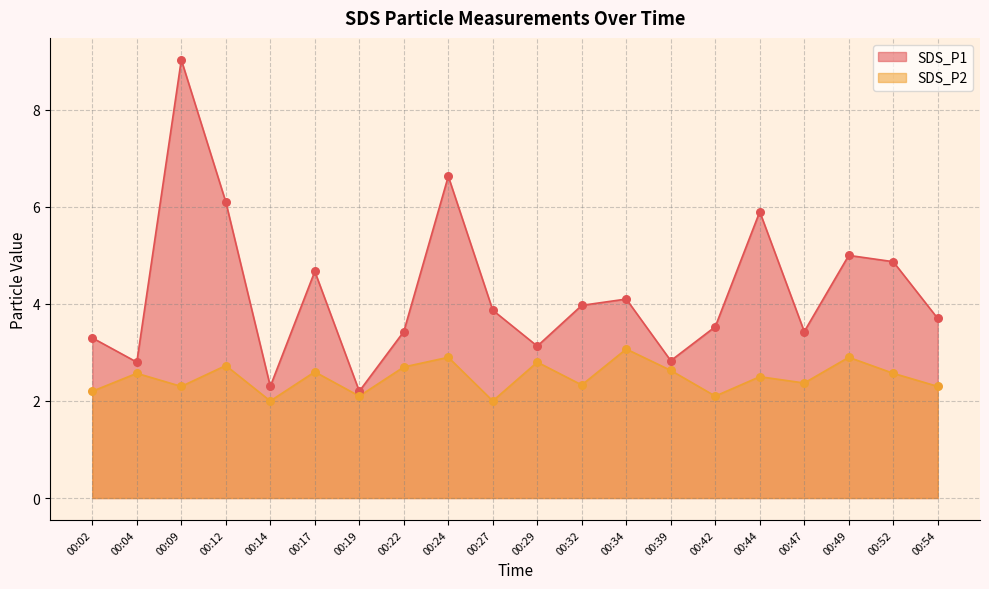

Is the value of SDS_P2 at 00:39 greater than the value of SDS_P1 at 00:39?

No